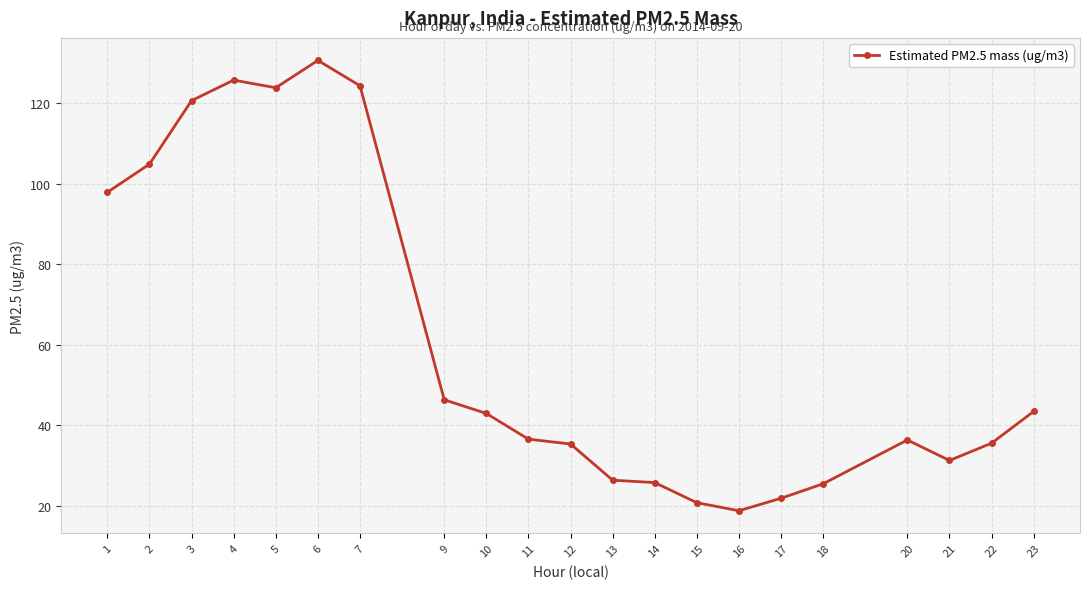

The chart shows a value of 125.8 at 4. True or false?

True